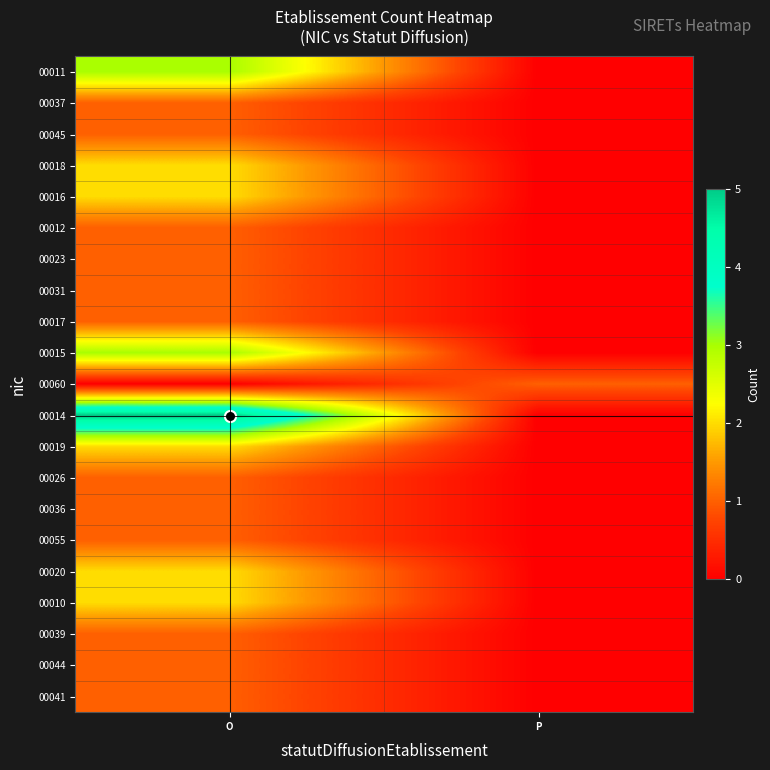

At which category is the sum across all series the highest?

O